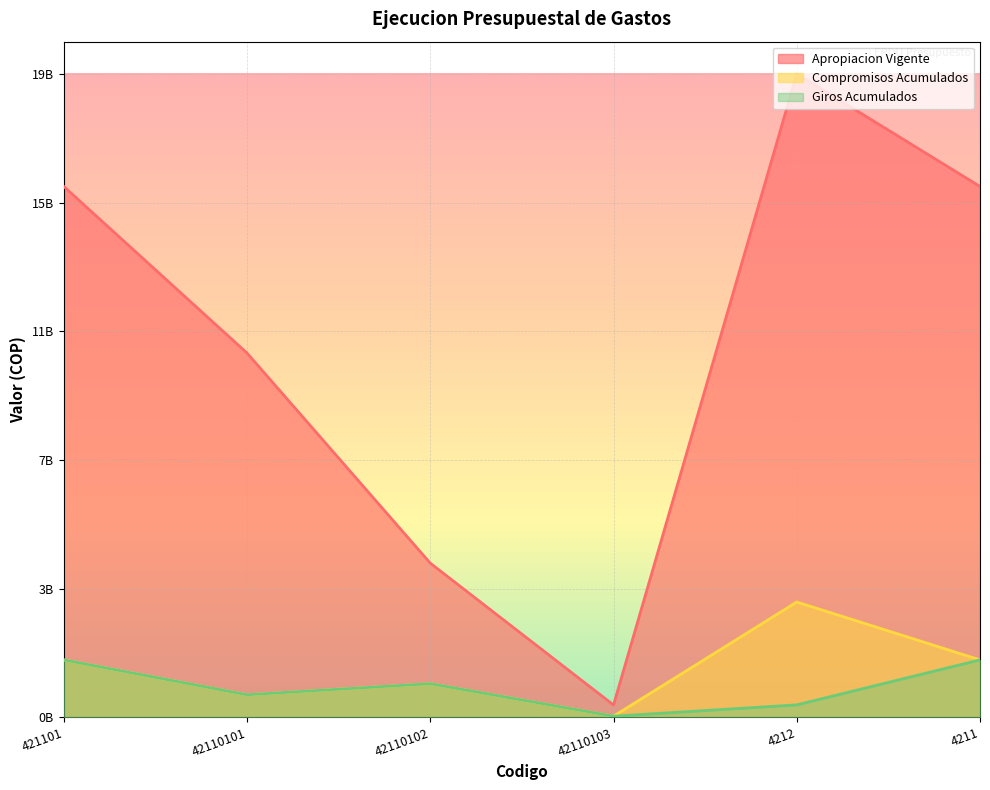

How many series are shown in this chart?

3